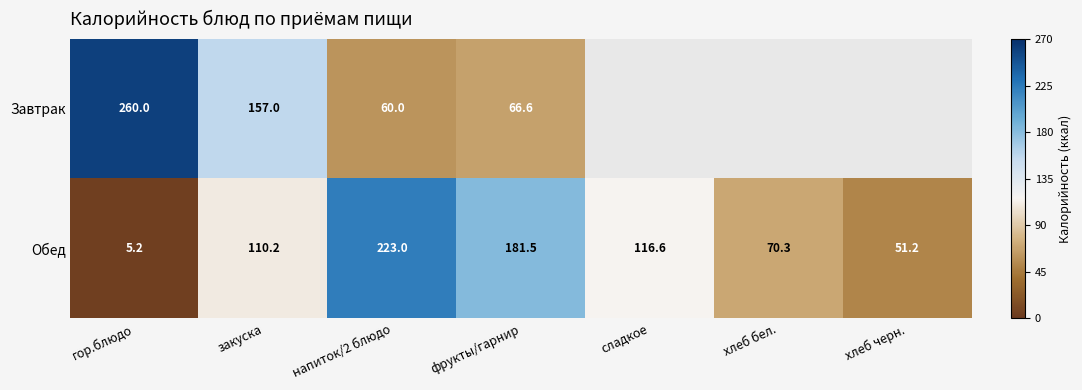

True or false: Обед has a value of 223.0 at напиток/2 блюдо.

True